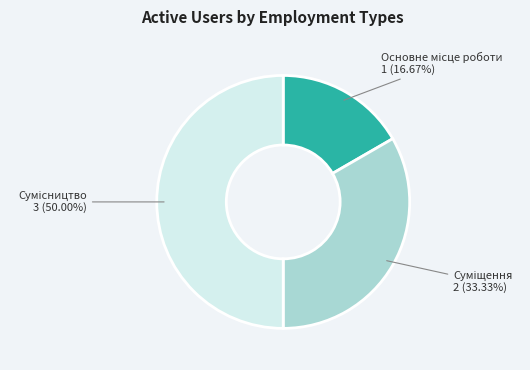

To the nearest percent, what percentage of the pie is Основне місце роботи?

17%